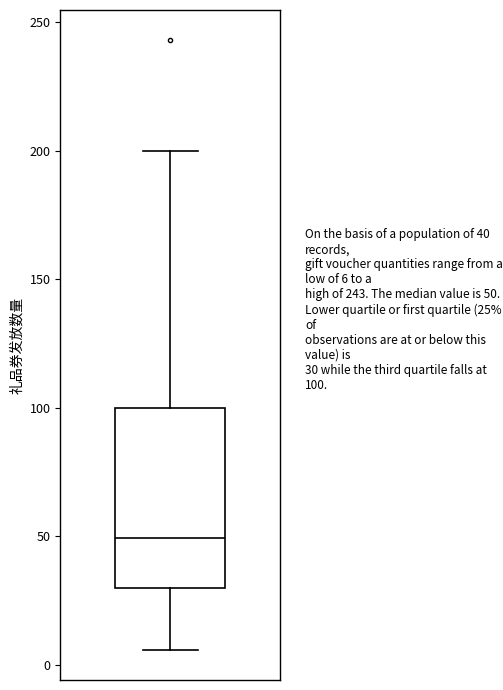

Where does the lower whisker of the box end on the y-axis? The values are not printed on the chart, so give them approximately, as read against the axis.

5